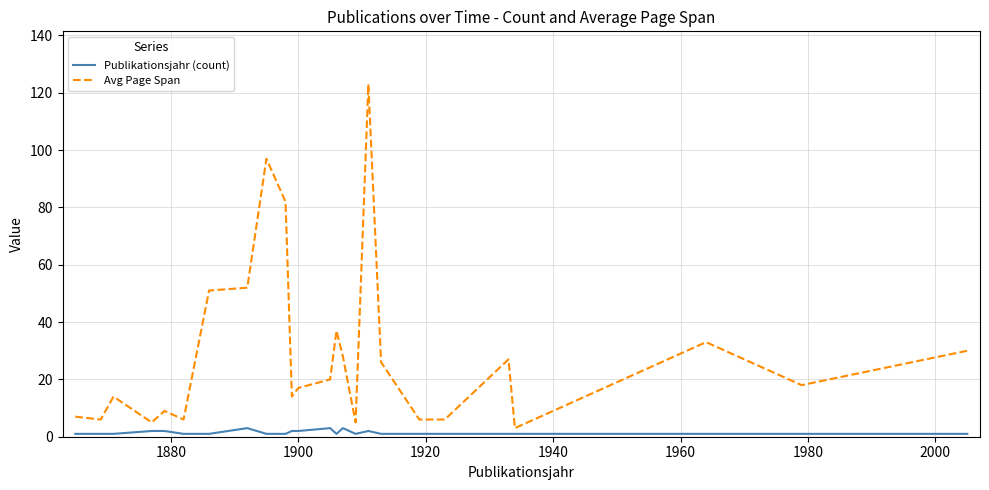

Reading left to right, what are all the values shown in this chart?

Publikationsjahr (count): 1	1	1	2	2	1	1	3	1	1	2	2	3	1	3	1	2	1	1	1	1	1	1	1	1
Avg Page Span: 7	6	14	5	9	6	51	52	97	82	14	17	20	37	28	5	123	26	6	6	27	3	33	18	30